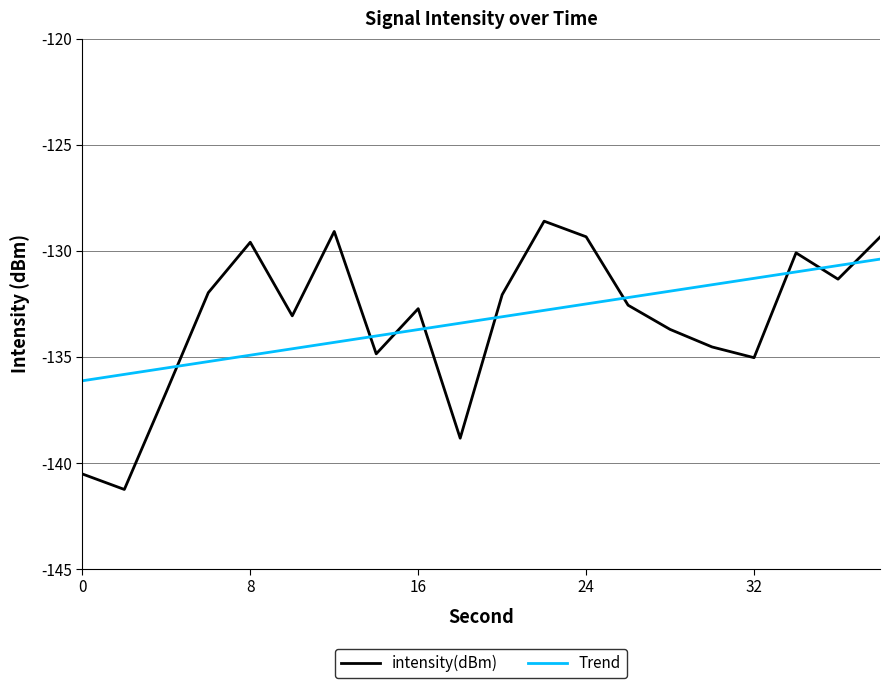

What is the difference between the maximum and minimum values in the Trend series?

5.7